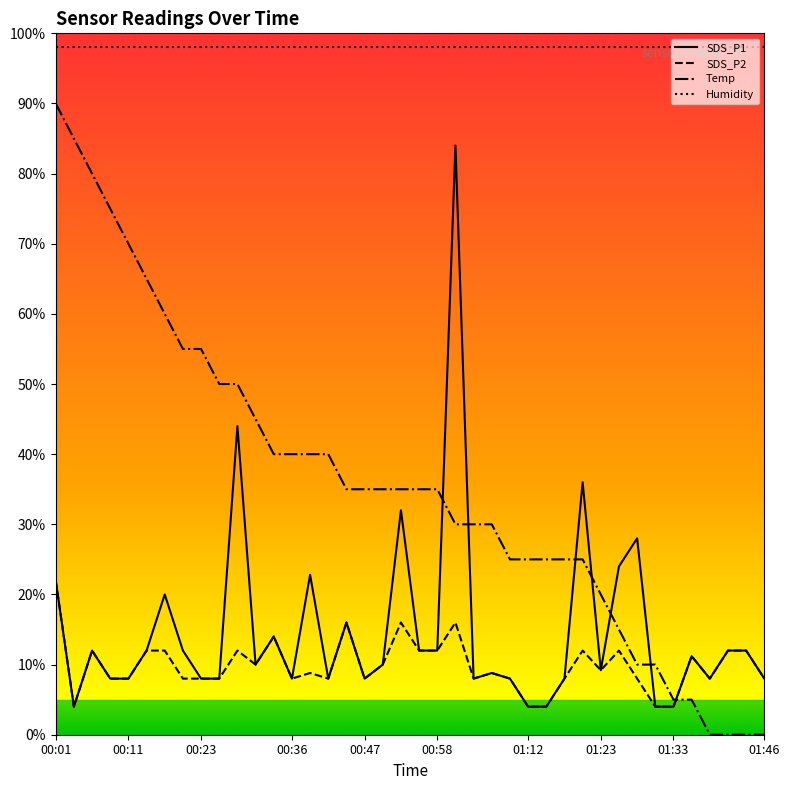

What is the label of the 37th point from the right?

00:09